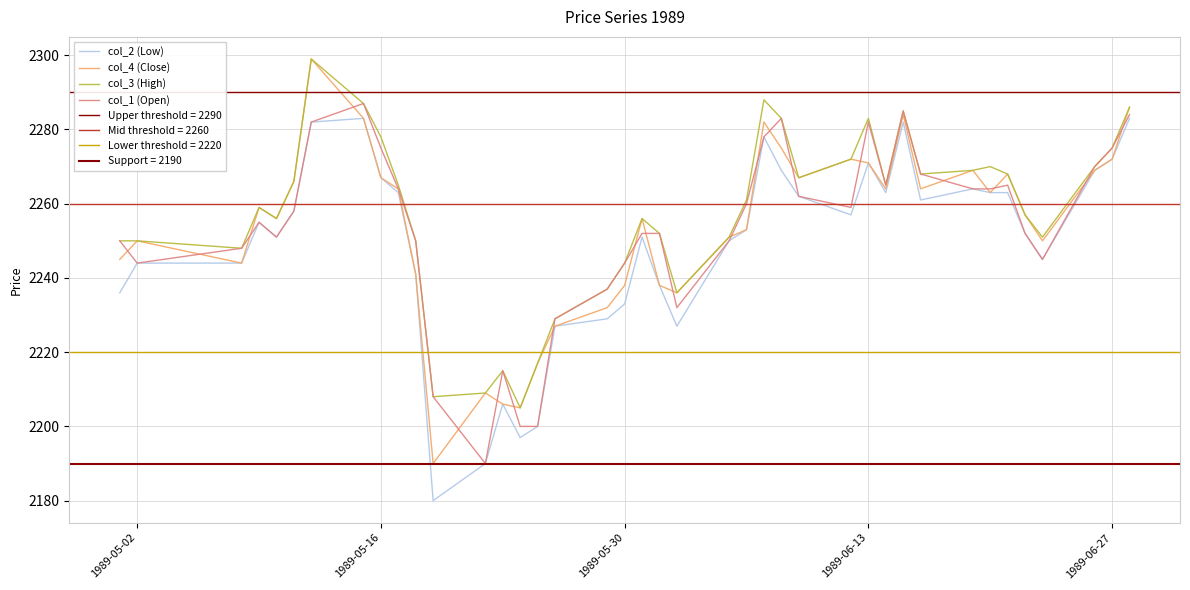

What is the difference between the maximum and minimum values in the col_4 (Close) series?

109